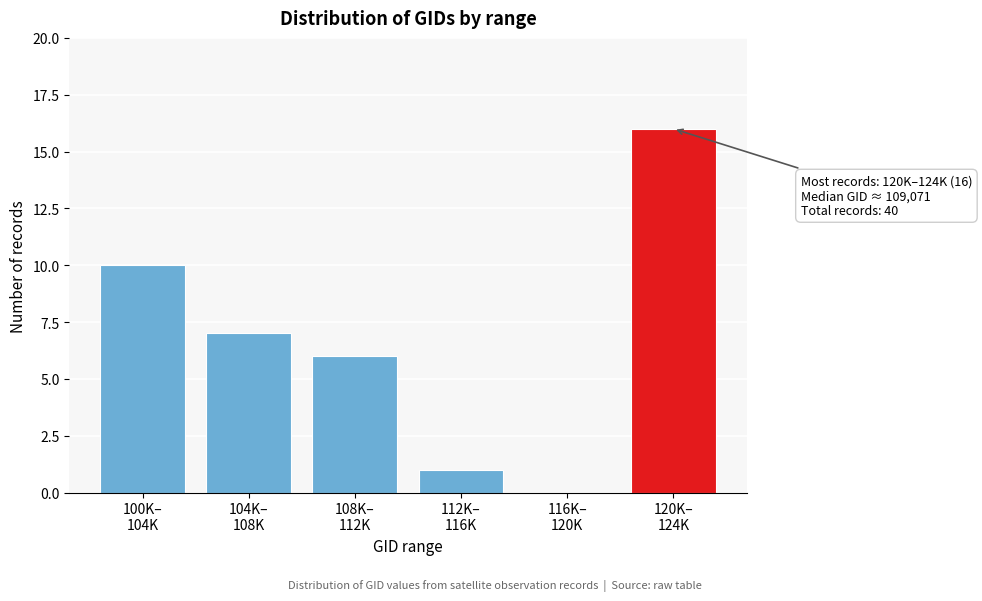

What is the maximum value shown in the chart?

16